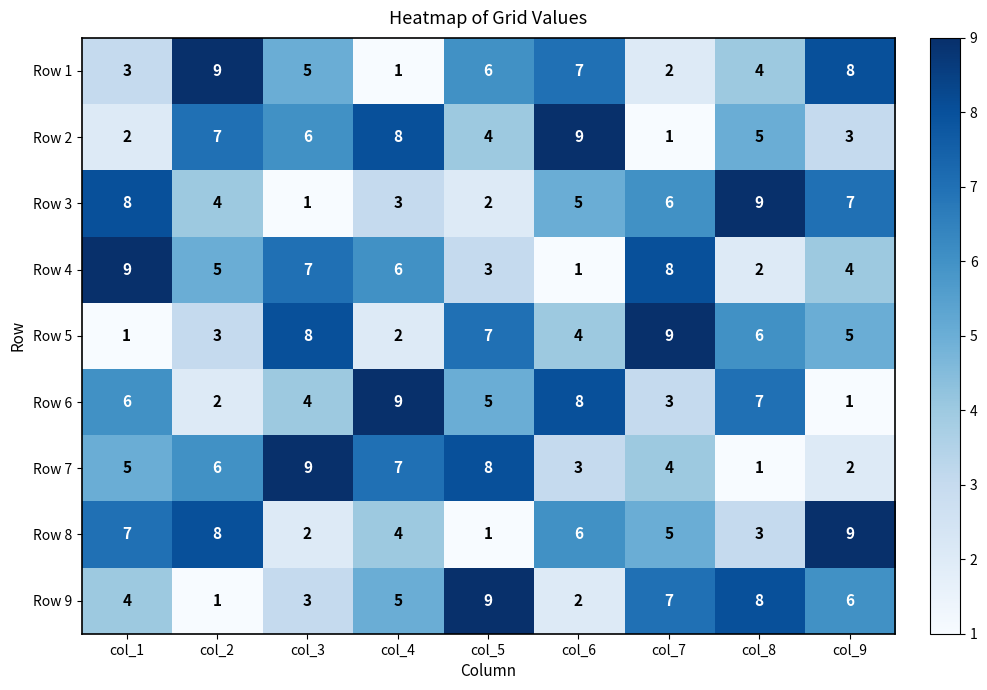

Which series changed the most between col_6 and col_7?

Row 2